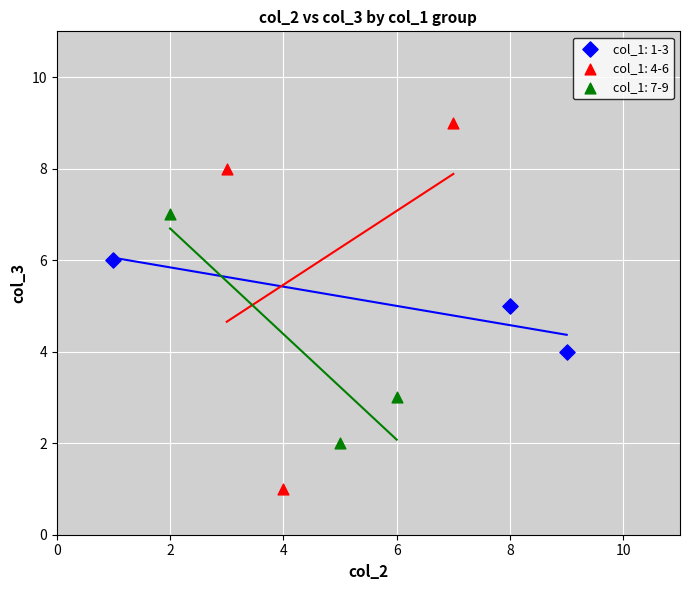

What are all the series names shown in the legend?

col_1: 1-3, col_1: 4-6, col_1: 7-9